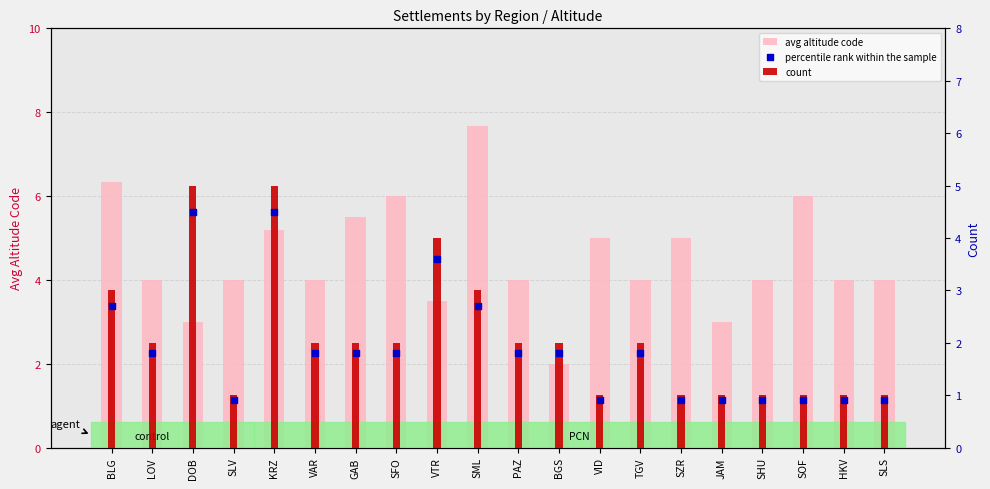

At how many categories does at least one series exceed 3?

18